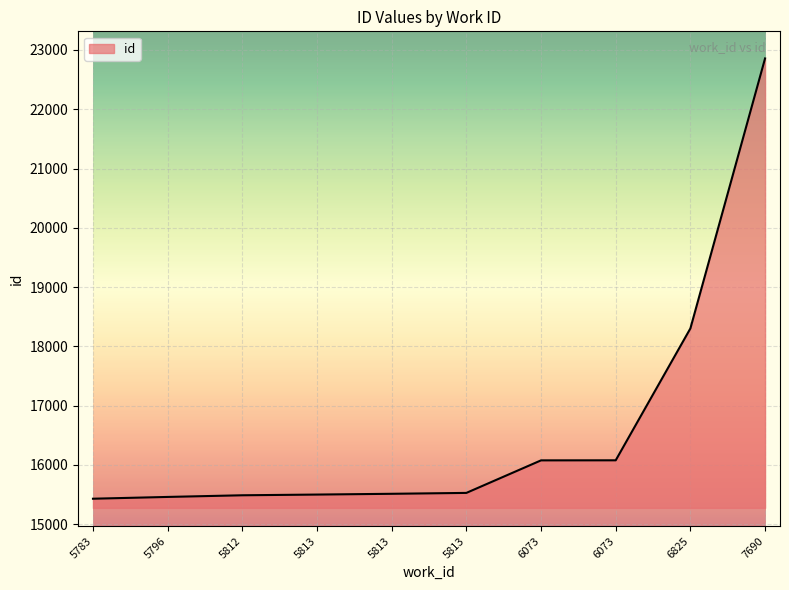

Does the chart have visible grid lines?

Yes